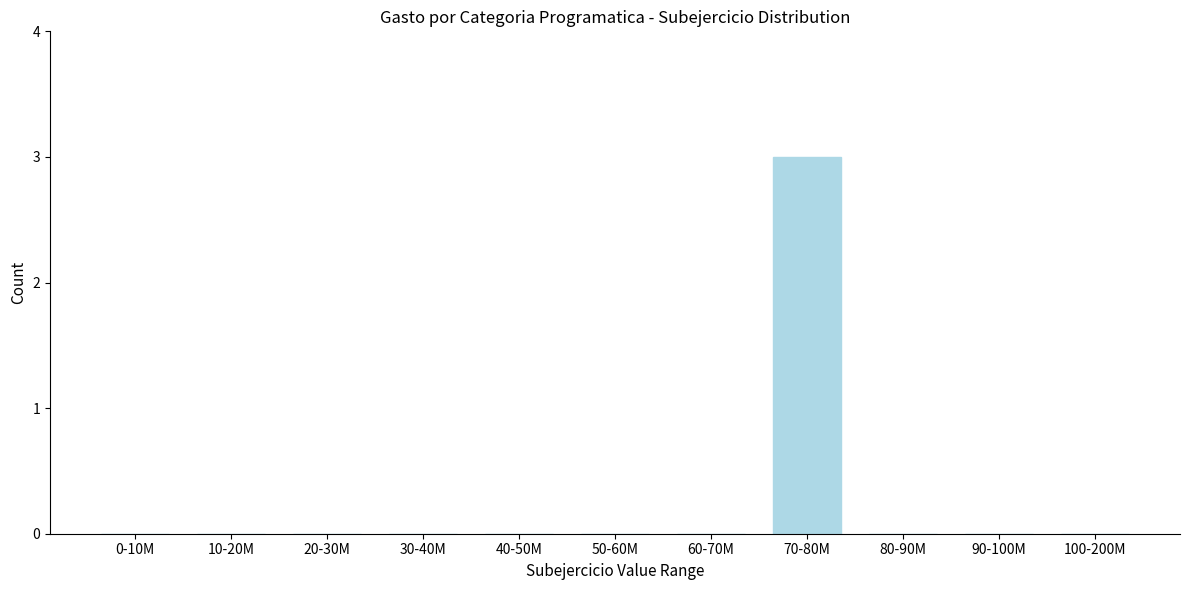

Reading right to left, what are all the values shown in this chart?

100-200M=0	90-100M=0	80-90M=0	70-80M=3	60-70M=0	50-60M=0	40-50M=0	30-40M=0	20-30M=0	10-20M=0	0-10M=0